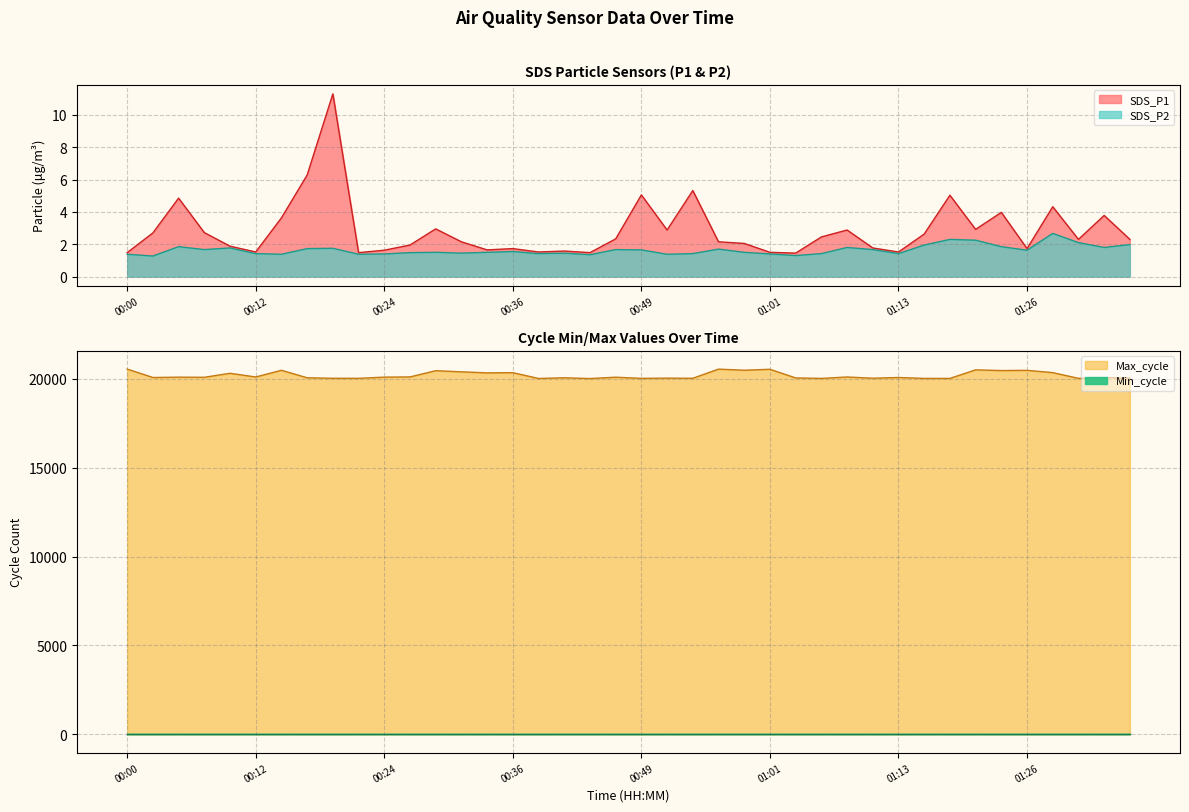

Which series has the largest total across all categories?

Max_cycle